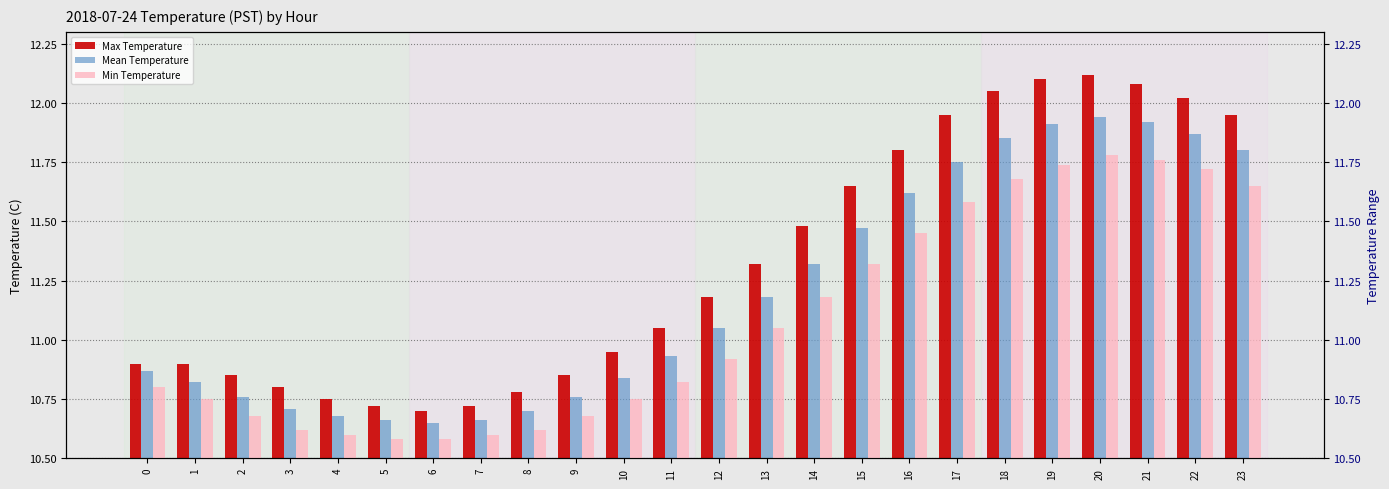

Where is Min Temperature nearest to the value 11?

13